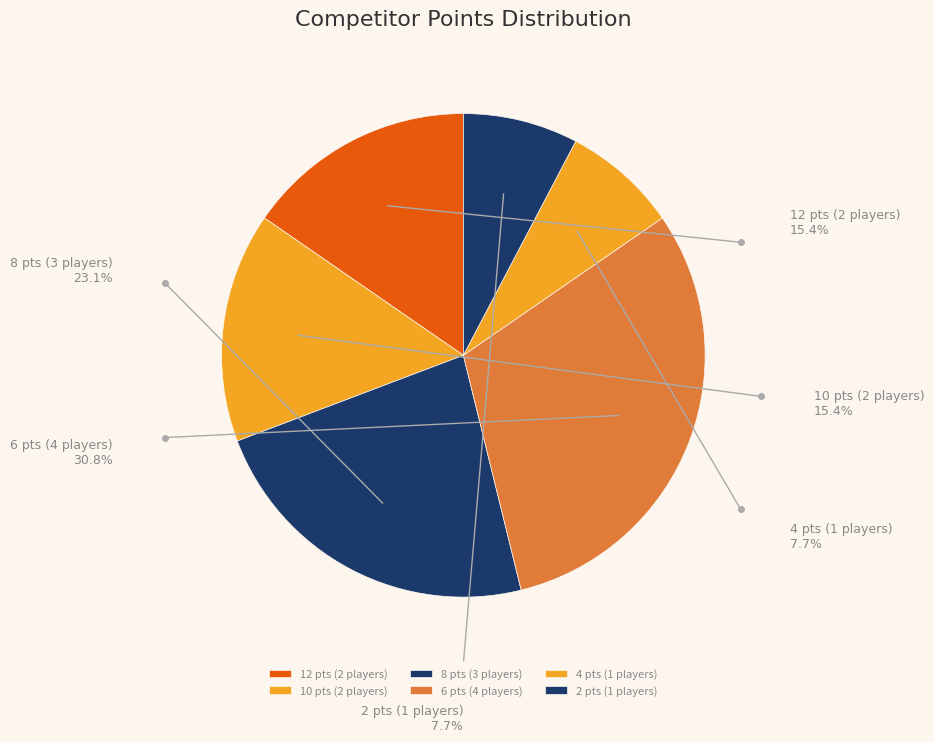

Which slice is the largest?

6 pts (4 players)